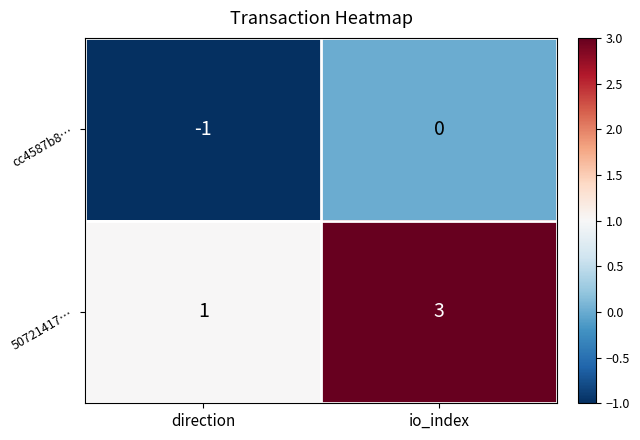

Which series changed the most between direction and io_index?

50721417…